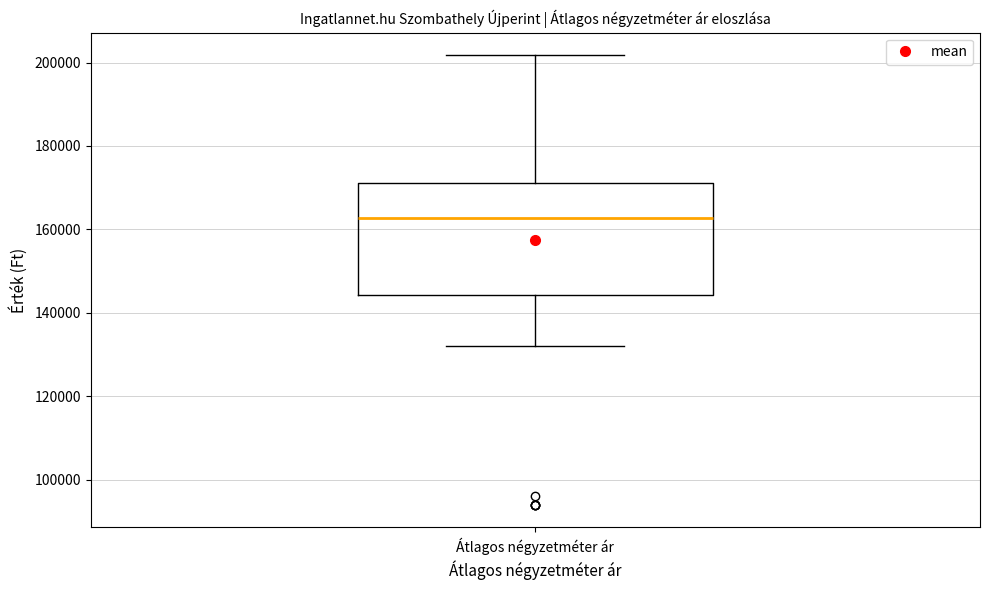

Read this box plot against the y-axis: the position of the median line, the range covered by the box, and the ends of both whiskers. The values are not printed on the chart, so give them approximately, as read against the axis.

median 162000, box 144000 to 172000, whiskers 132000 to 202000